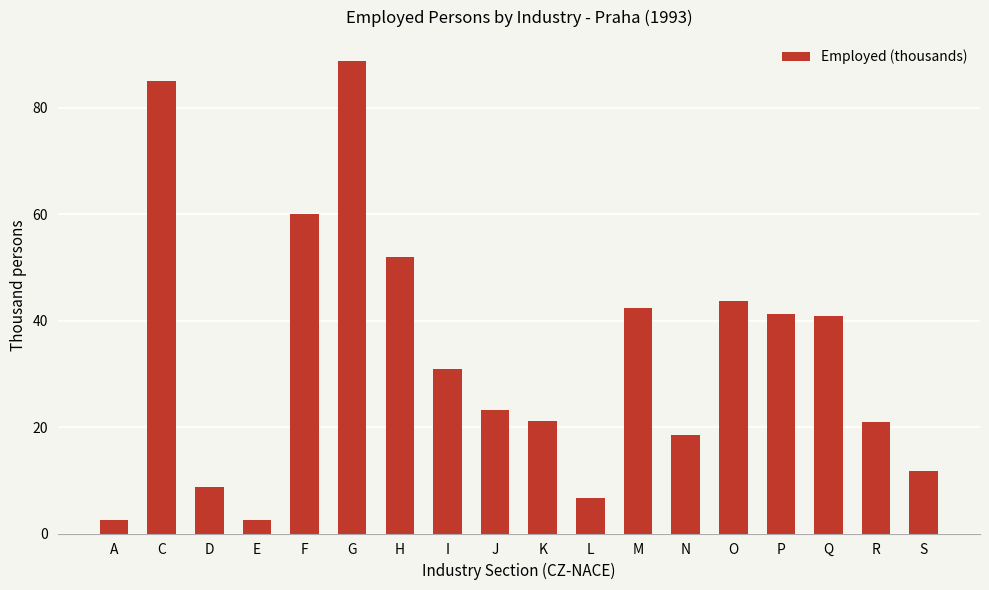

The chart shows a value of 52.0 at H. True or false?

True